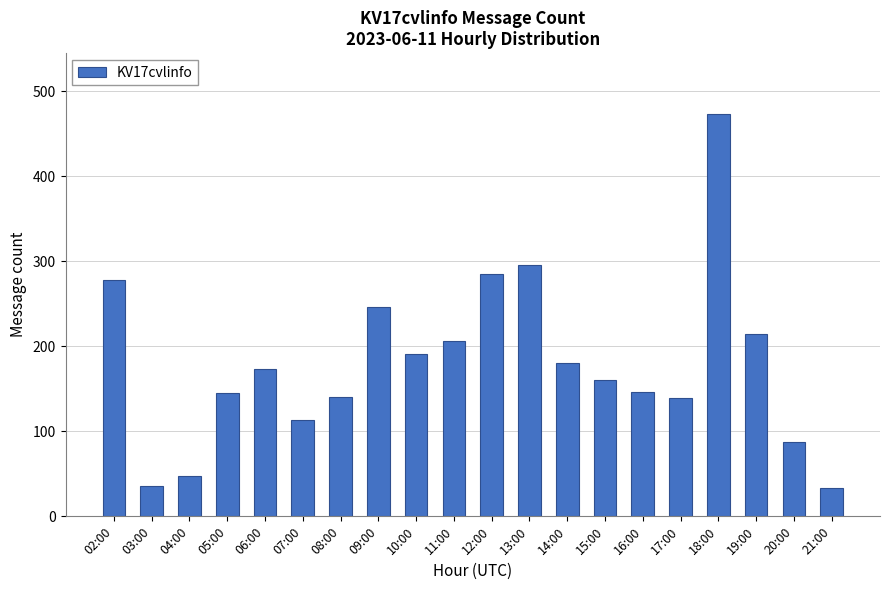

What position from the left is 04:00?

3